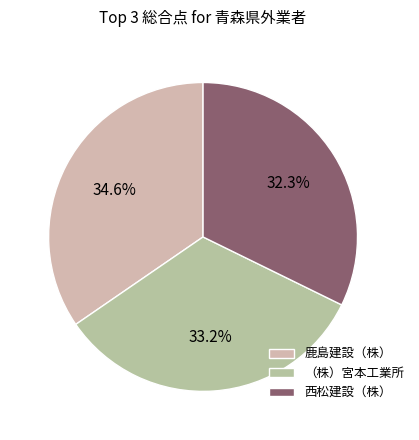

To the nearest percent, what is the difference between the largest and smallest slice percentages?

2%